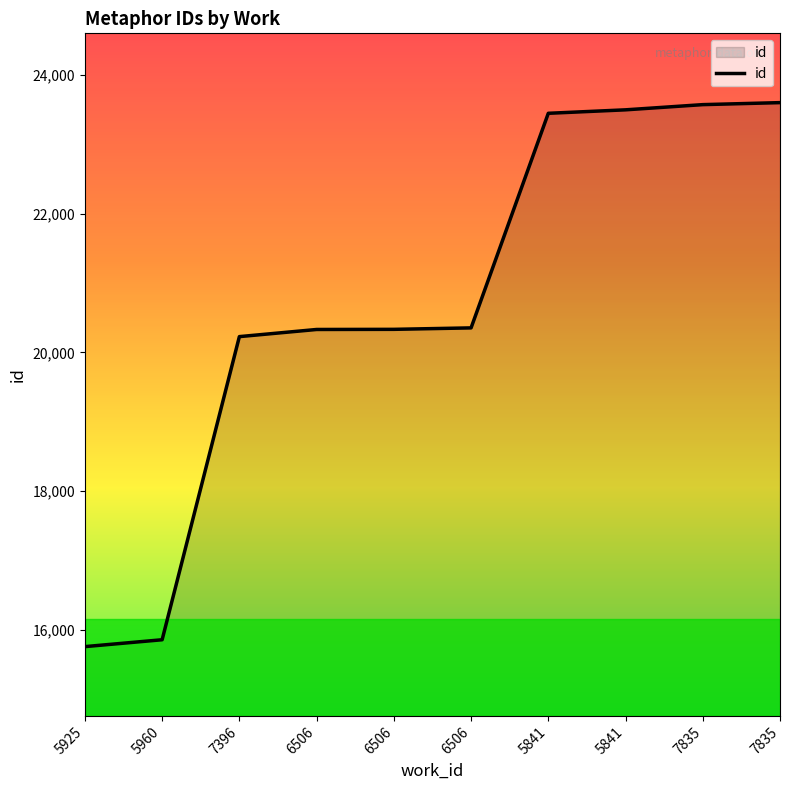

How many lines are shown in the chart?

1